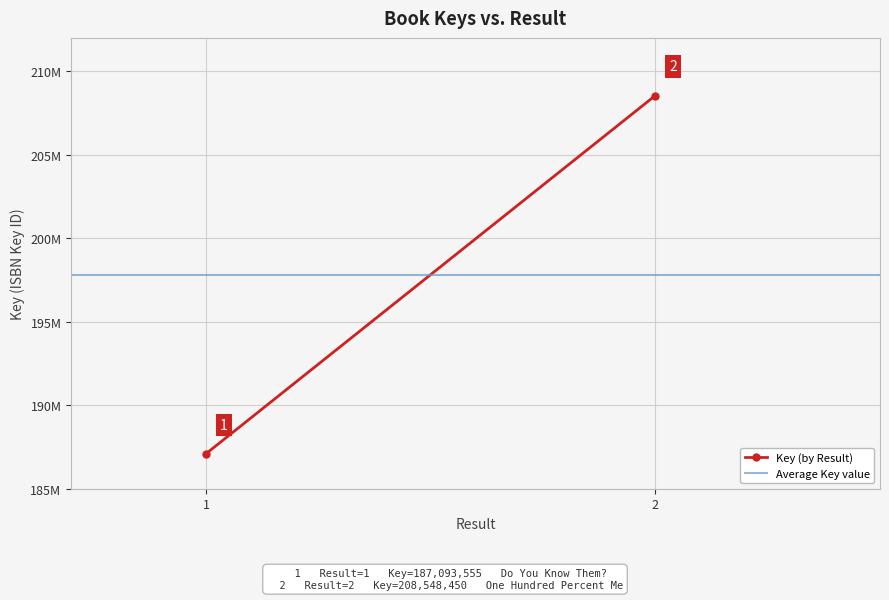

Is the value of Average Key value at 1 greater than the value of Key (by Result) at 1?

Yes